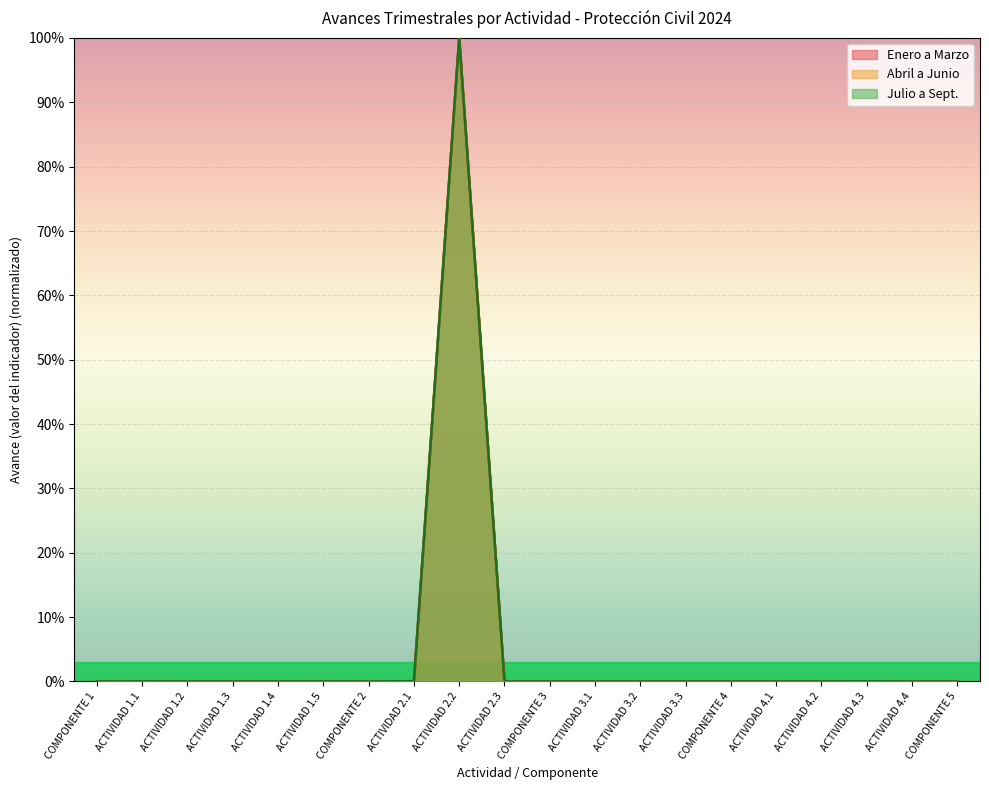

What position from the left is COMPONENTE 4?

15